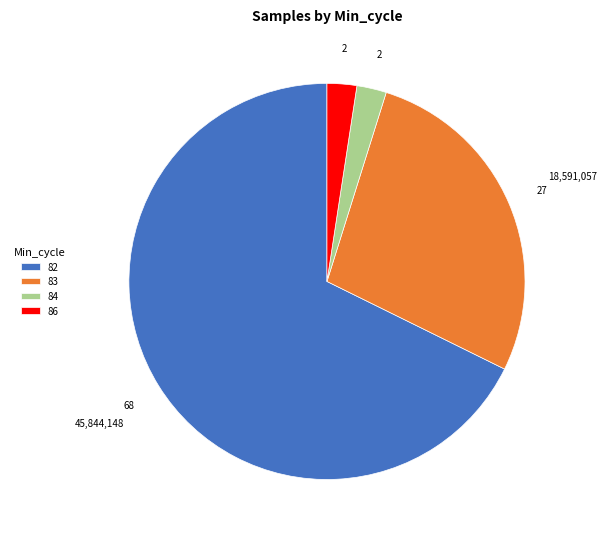

Is there a majority slice in this chart?

Yes